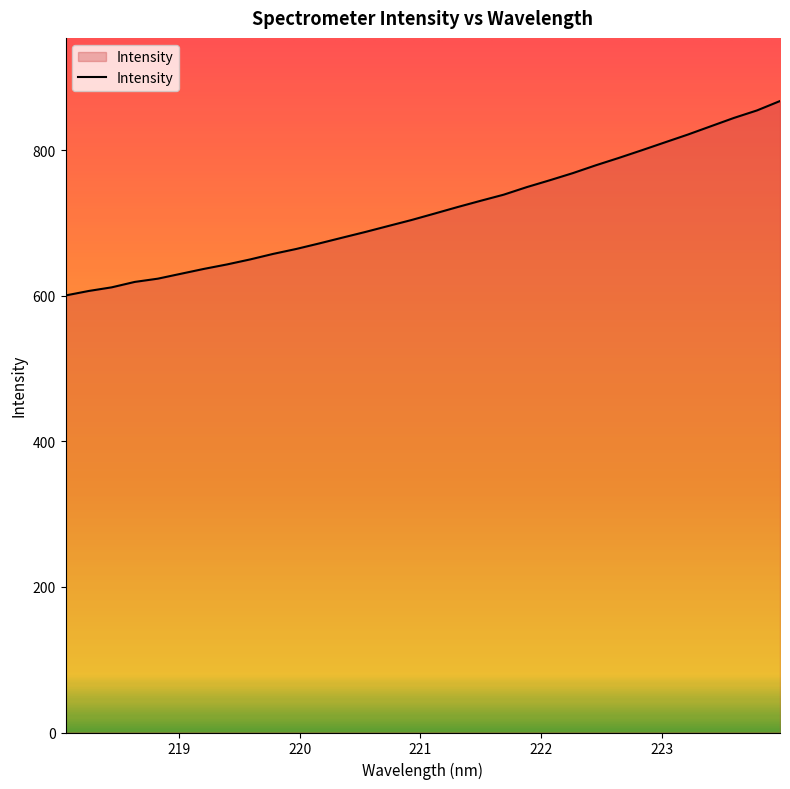

What is the smallest value displayed?

600.5